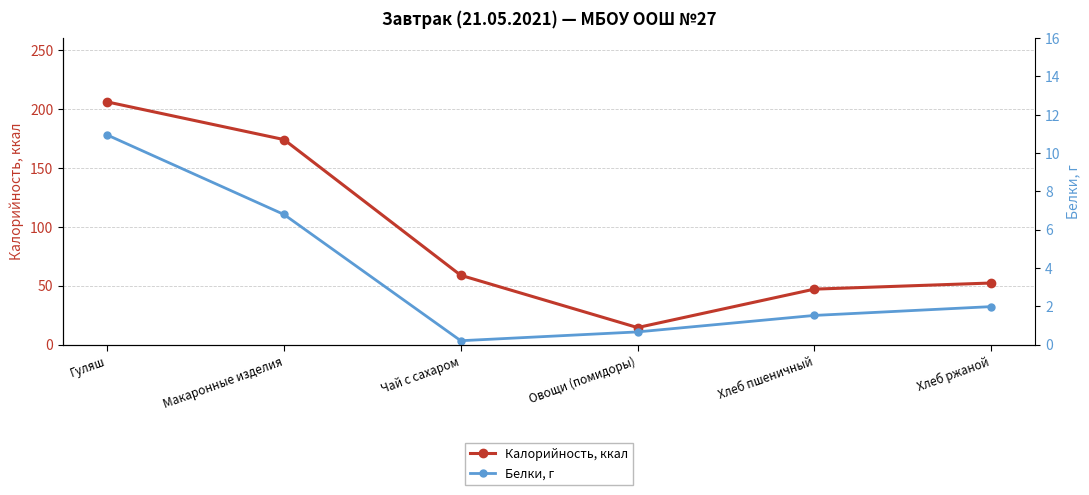

What are all the series names shown in the legend?

Калорийность, ккал, Белки, г